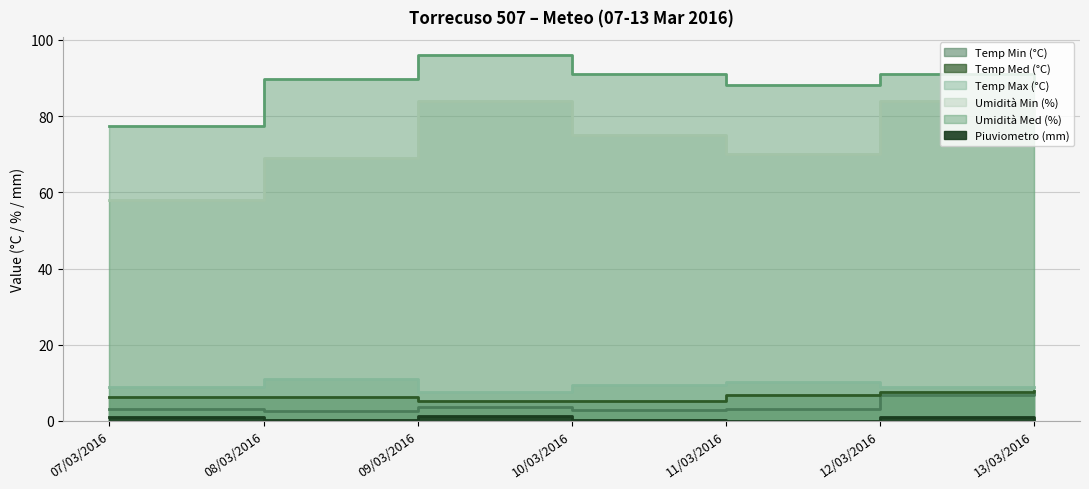

Which series has the largest total across all categories?

Umidità Med (%)